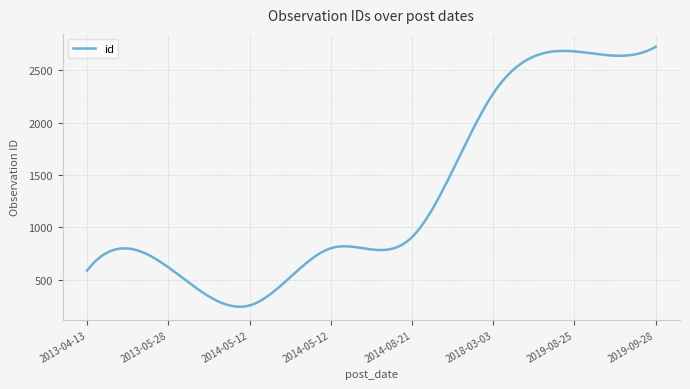

What is the smallest value displayed?

240.8